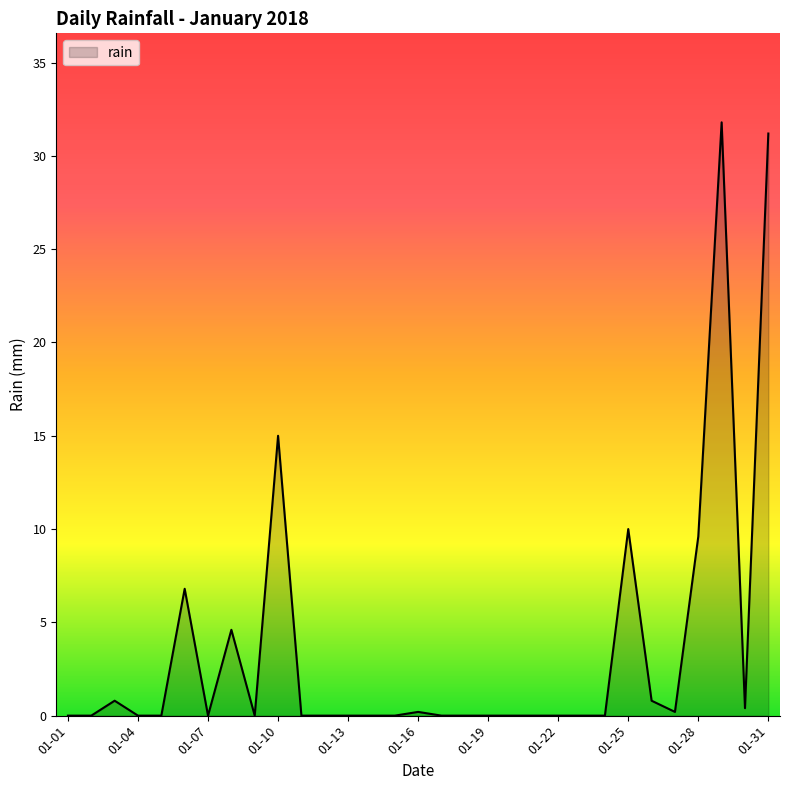

What is the greatest value displayed?

31.8